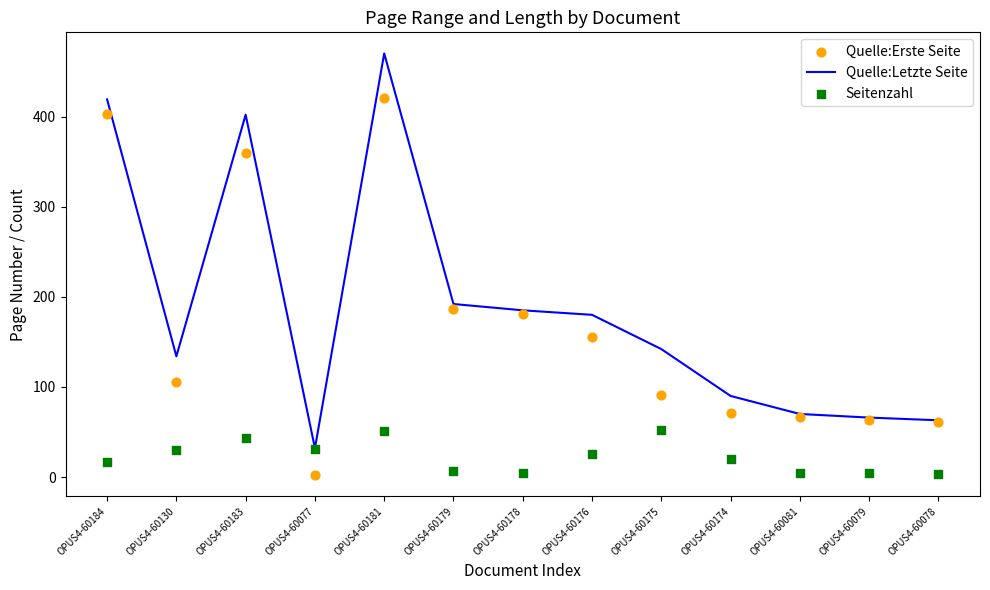

Which series has the largest total across all categories?

Quelle:Letzte Seite